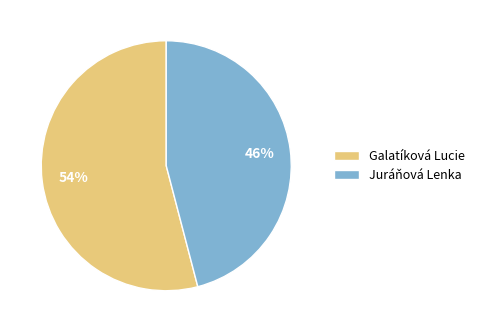

Do Galatíková Lucie and Juráňová Lenka together represent more than half of the pie?

Yes